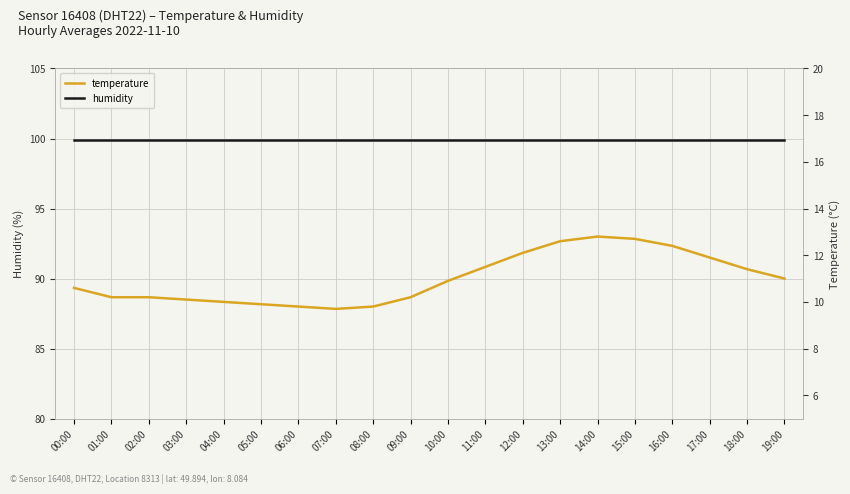

Count the number of categories in the chart.

20